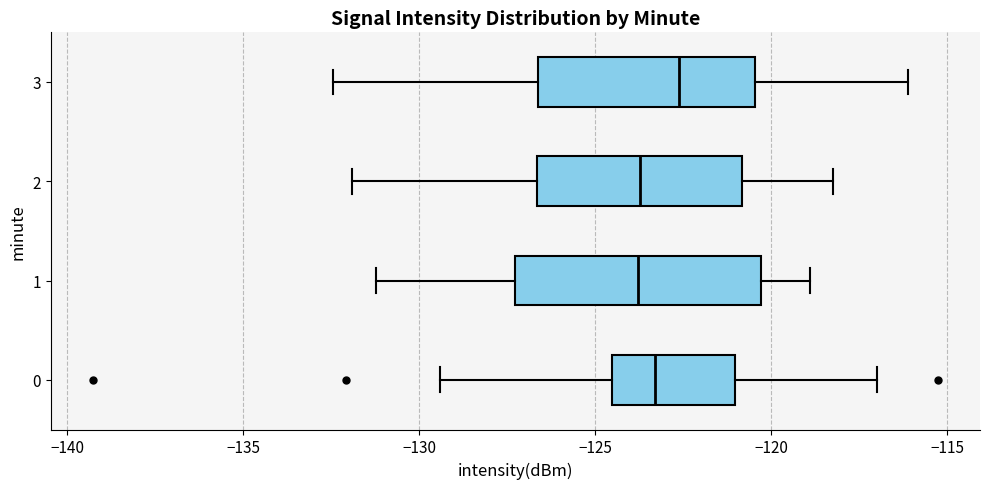

Which box is the widest, from its left edge to its right edge?

1